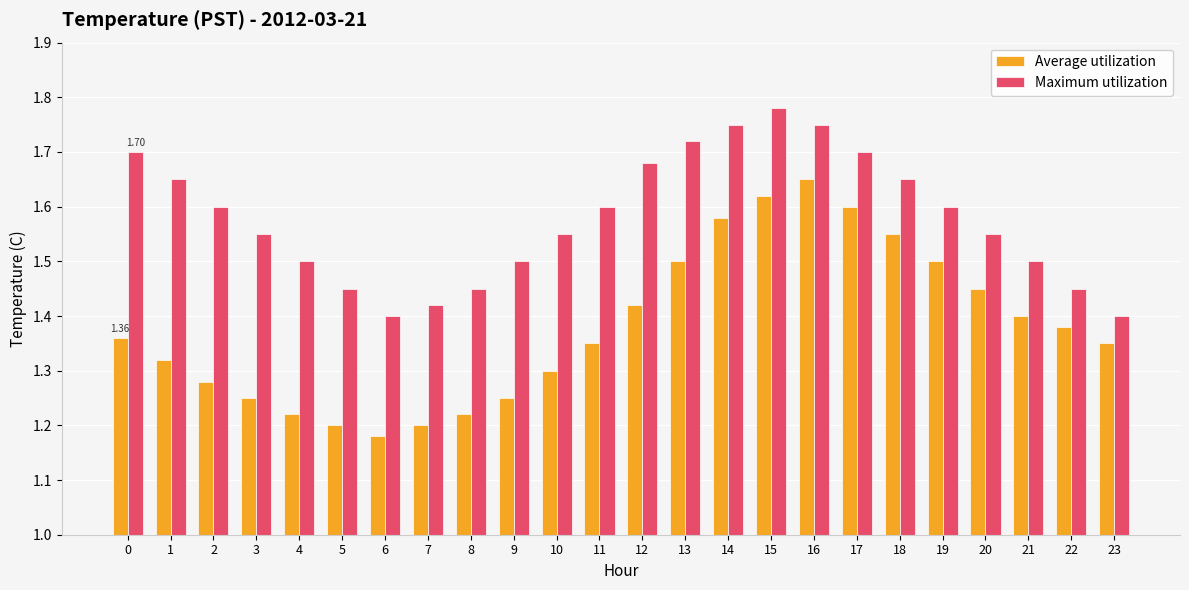

At 4, list the series in order from smallest to largest.

Average utilization, Maximum utilization